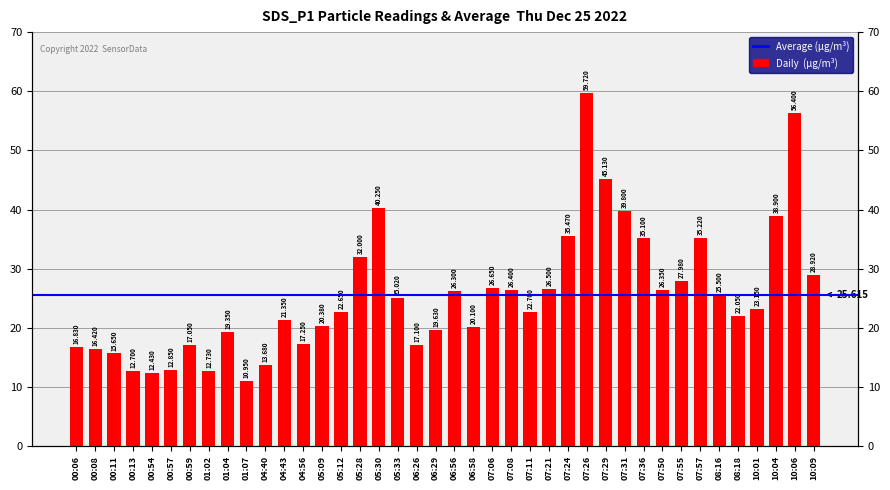

What is the label of the 21st bar from the left?

06:56